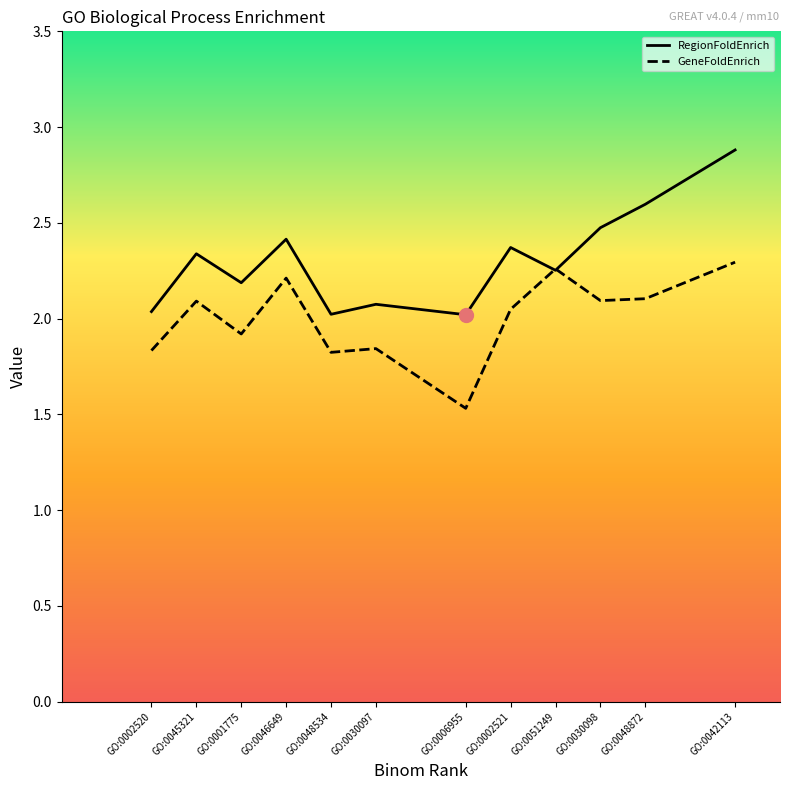

Which series has the largest total across all categories?

RegionFoldEnrich